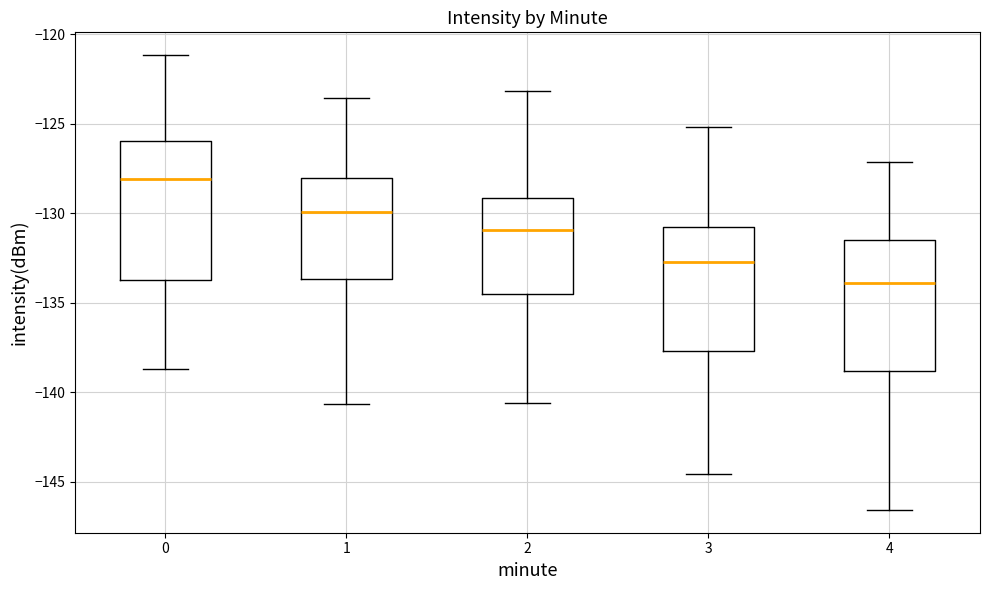

Which box has the highest median line?

0